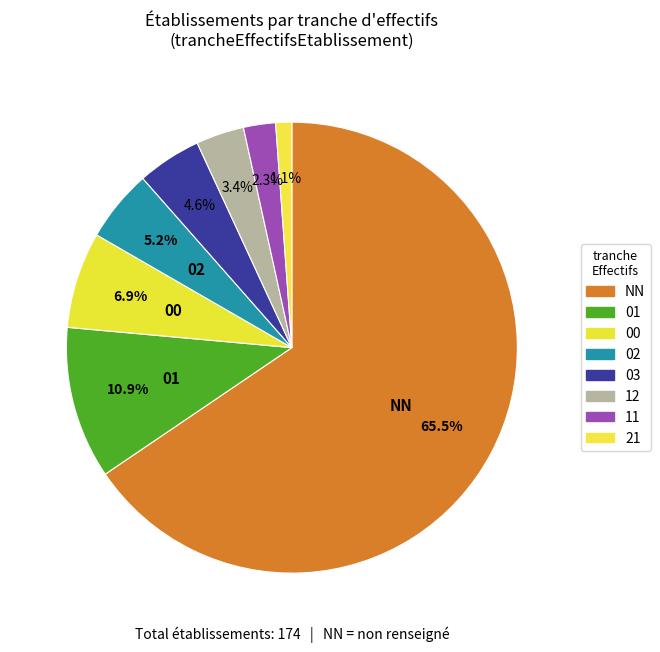

To the nearest percent, what is the difference between the 12 and 03 slice percentages?

1%